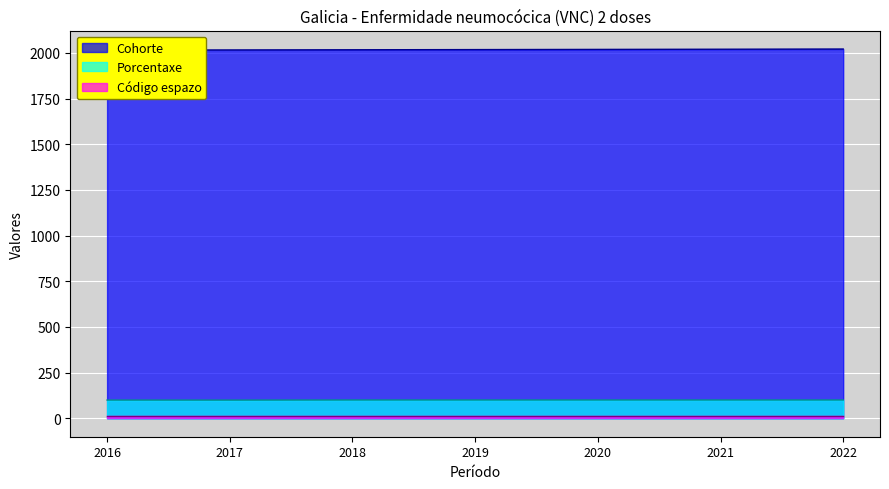

Is it true that Cohorte equals 2020.0 at 2021?

True